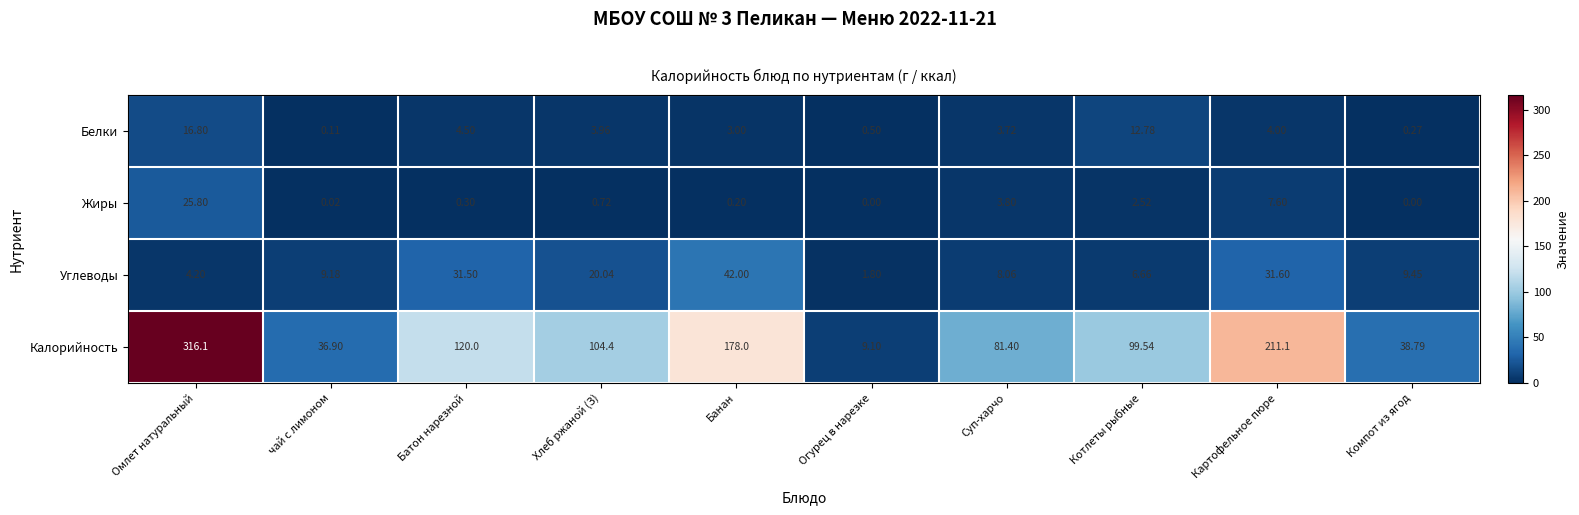

List the series in order of their peak value, highest first.

Калорийность, Углеводы, Жиры, Белки